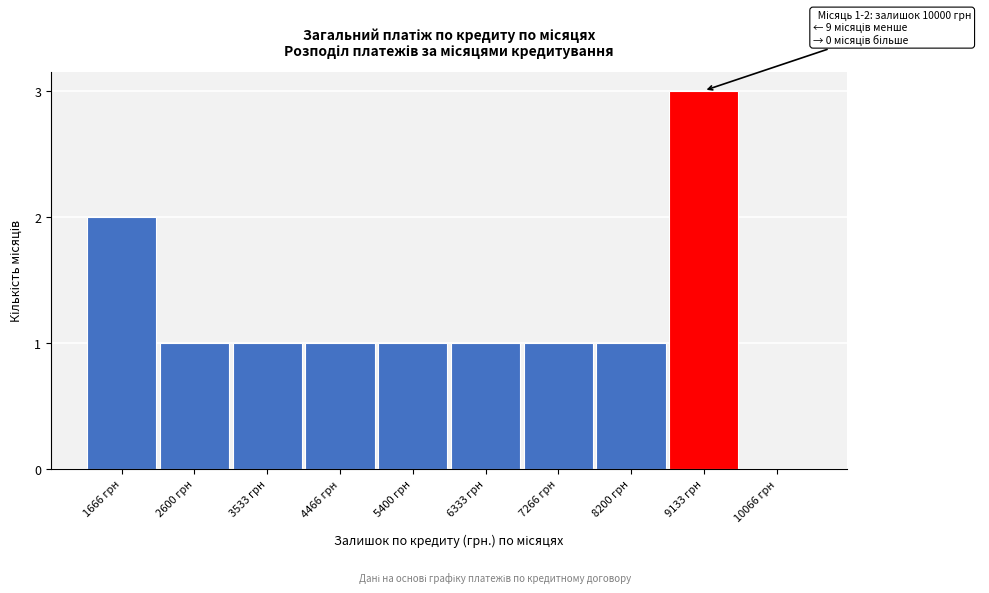

Reading left to right, list all the values displayed in this chart.

1666 грн=2	2600 грн=1	3533 грн=1	4466 грн=1	5400 грн=1	6333 грн=1	7266 грн=1	8200 грн=1	9133 грн=3	10066 грн=0